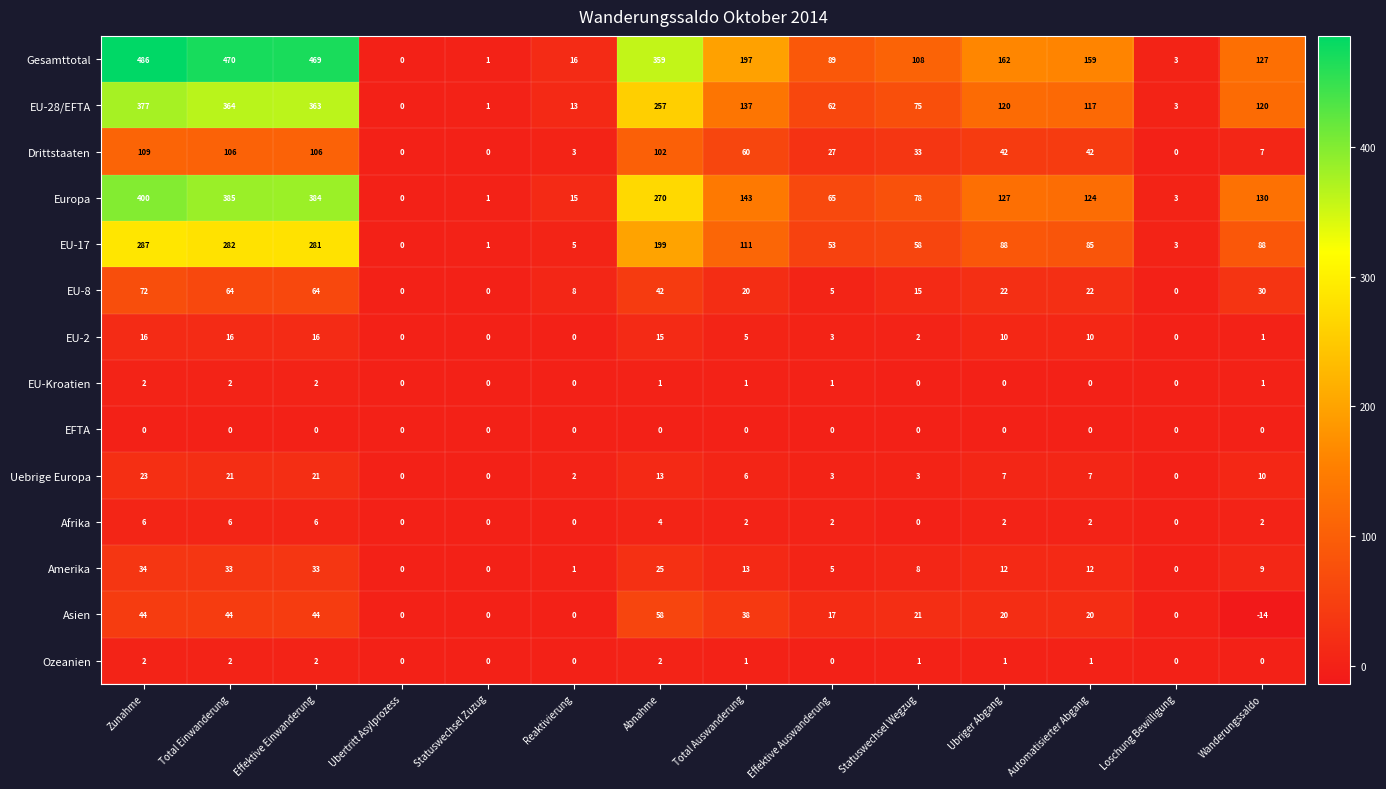

Is the value of EFTA at Total Einwanderung greater than the value of EU-17 at Effektive Auswanderung?

No